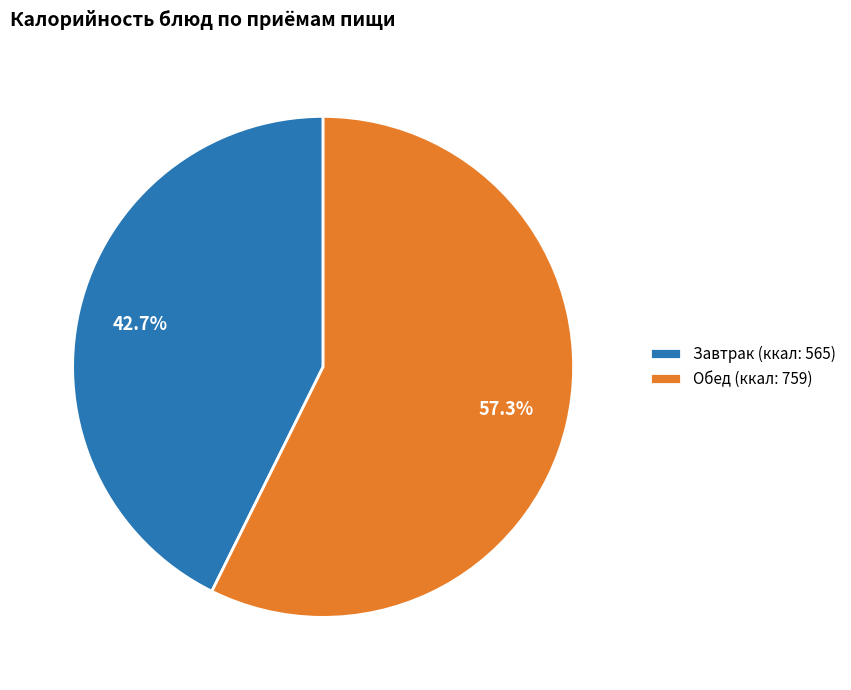

Does any single category account for the majority?

Yes